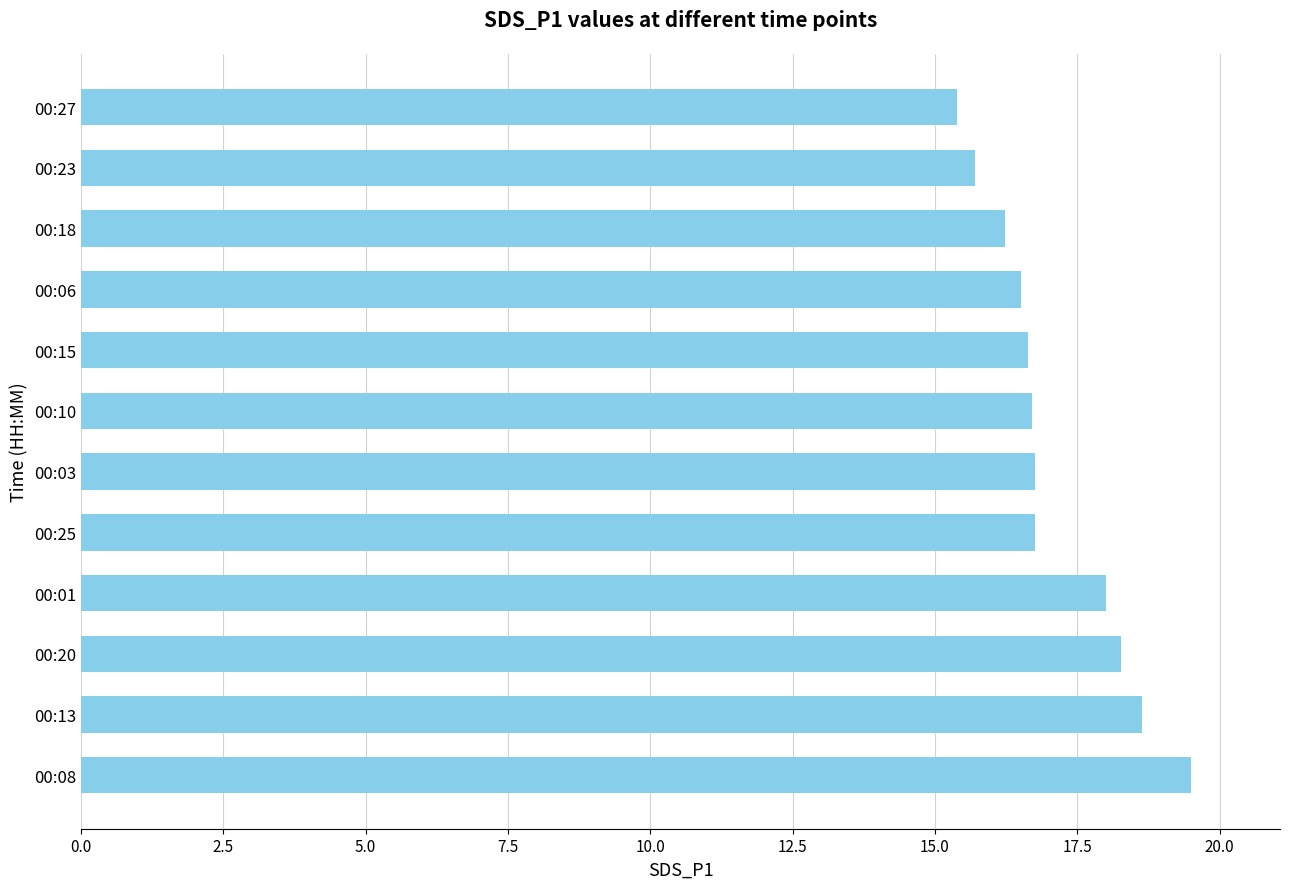

What is the approximate value at 00:25?

16.8